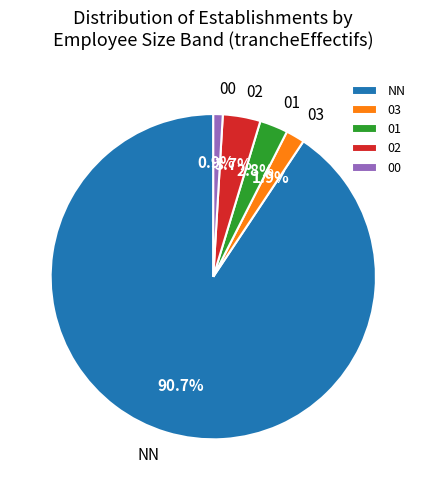

Rank the categories by value from highest to lowest.

NN, 02, 01, 03, 00